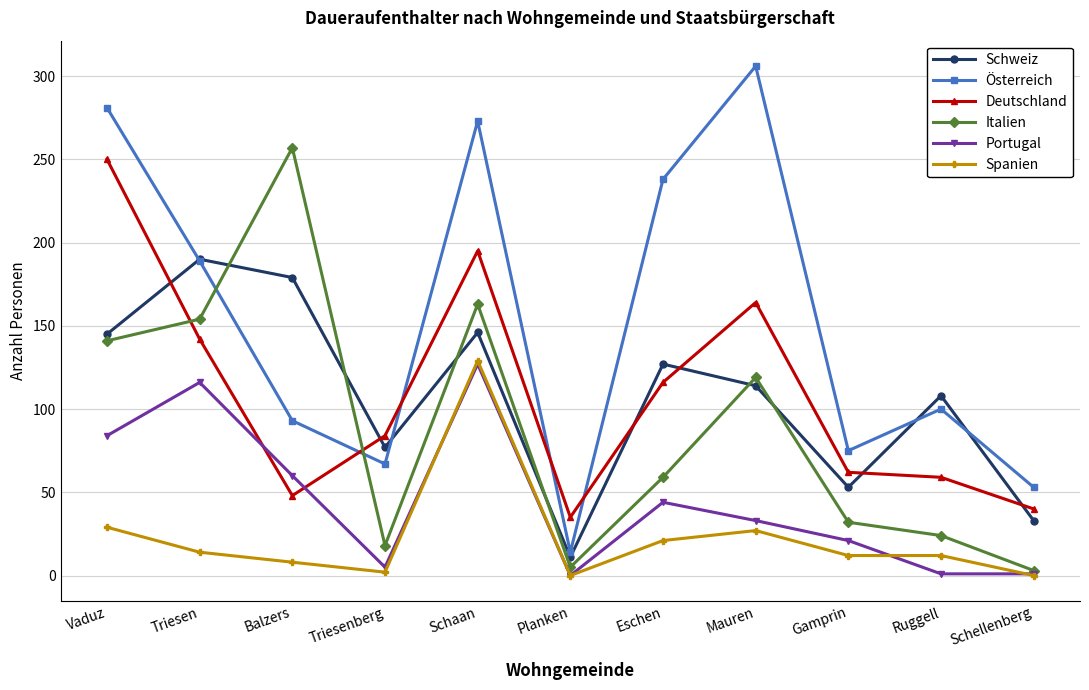

What is the maximum value for Portugal?

127